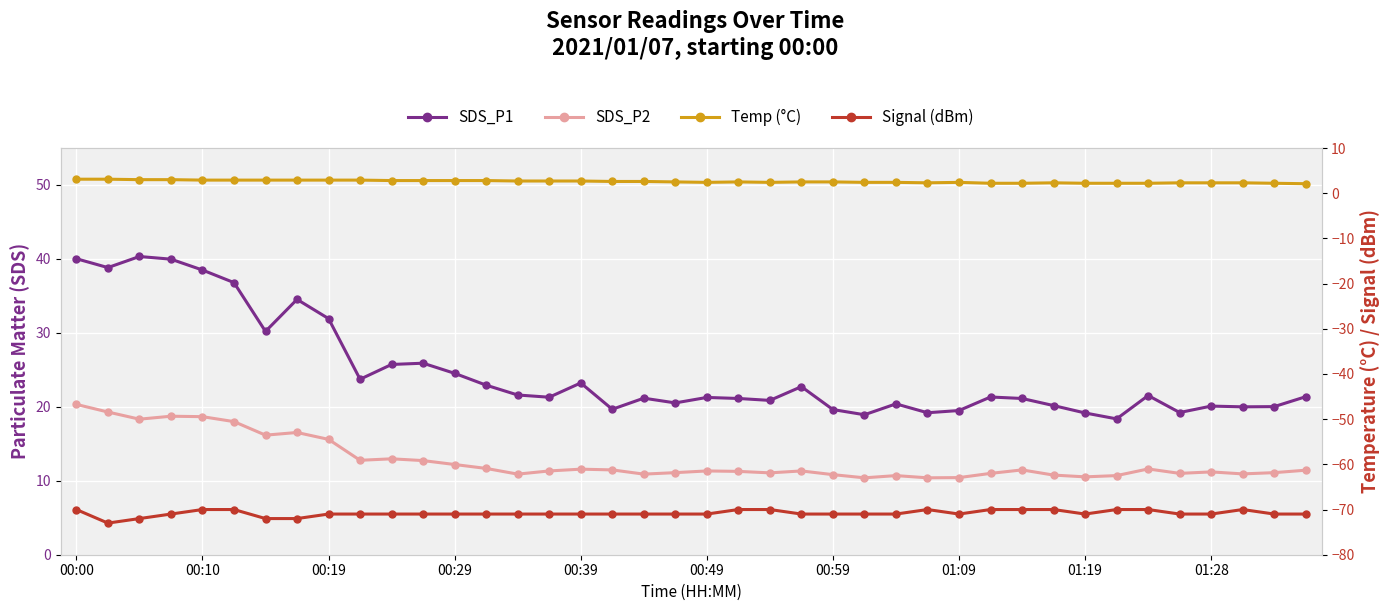

True or false: SDS_P2 has more than 1 points higher than both neighbors.

True